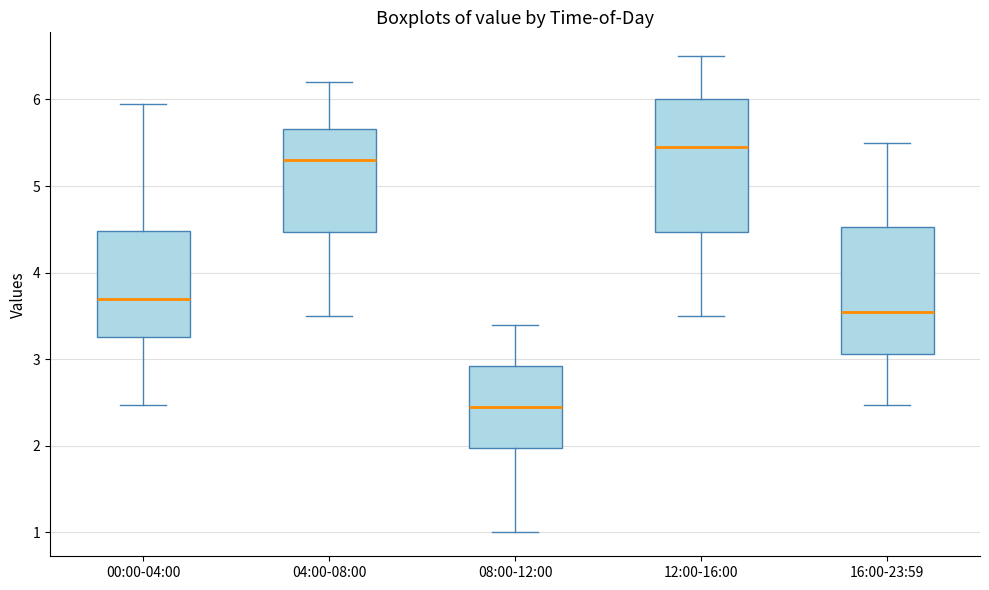

Which box's median line is the highest?

12:00-16:00